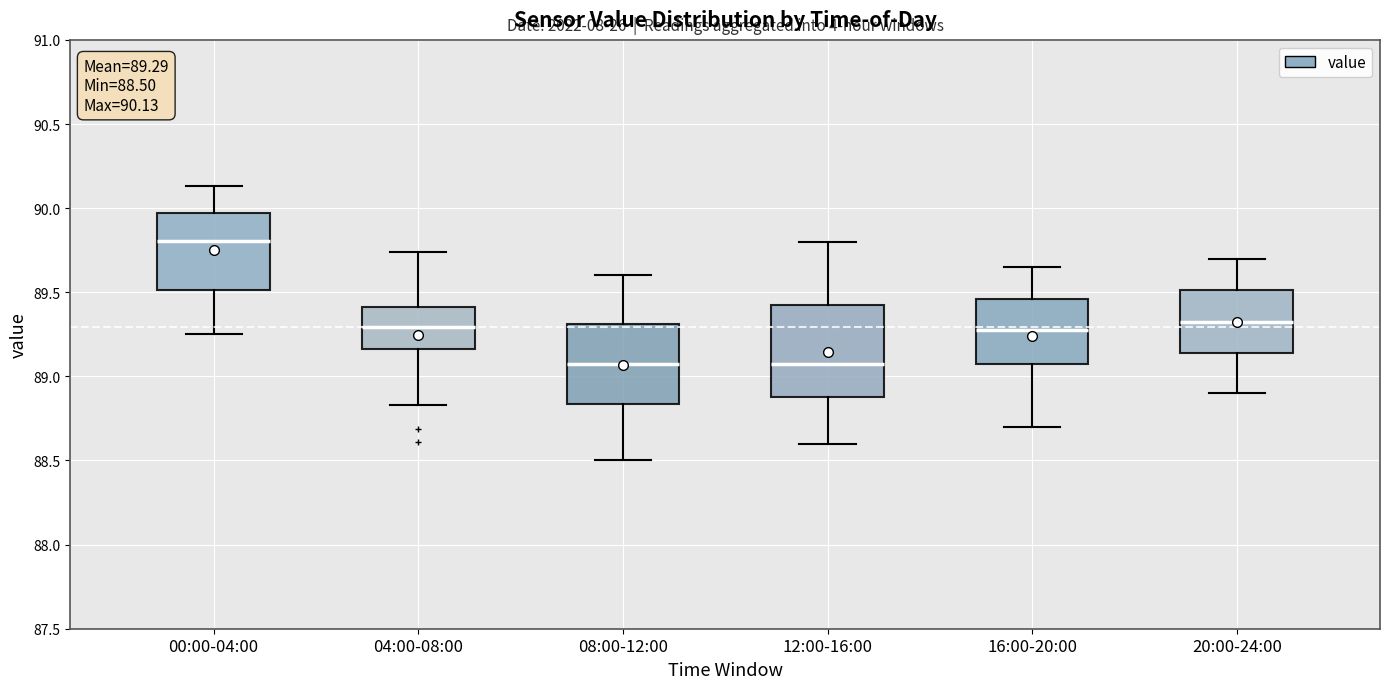

Comparing the boxes themselves (not the whiskers), which one is the tallest?

12:00-16:00